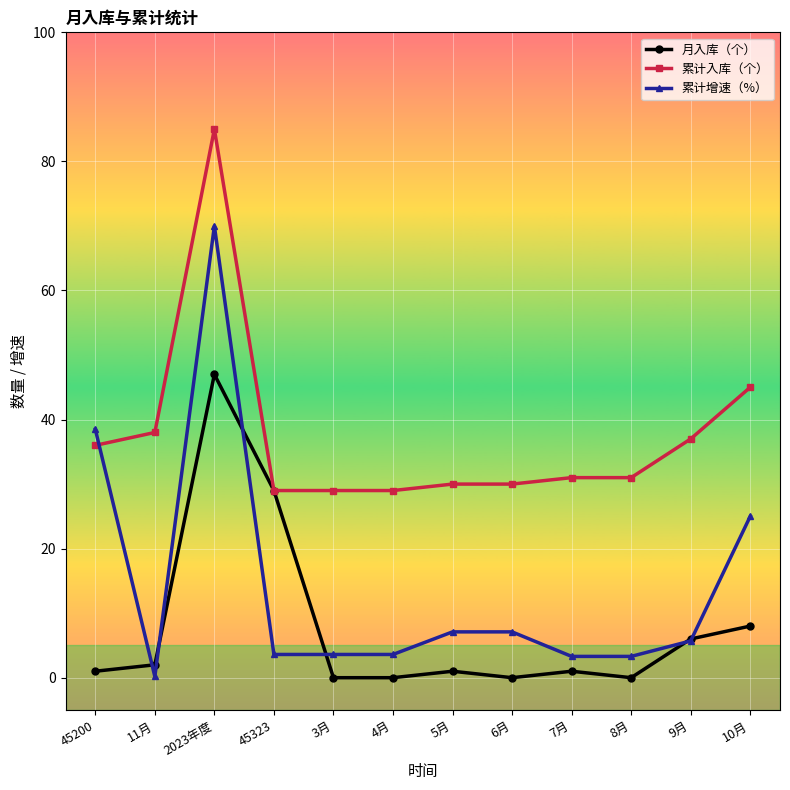

Which series has the widest spread of values?

累计增速（%）